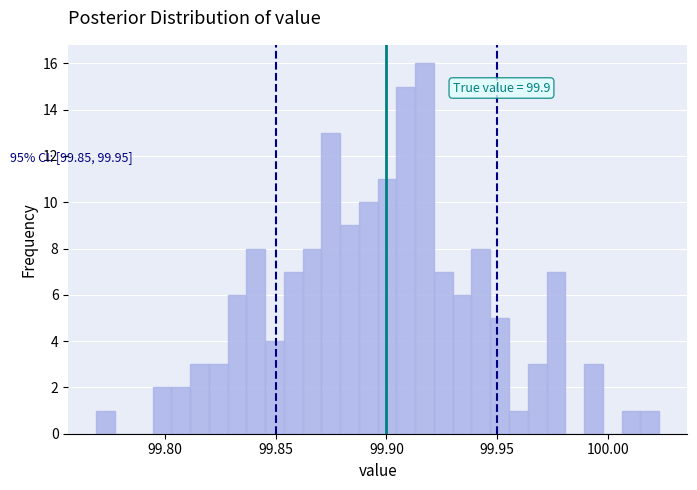

Around what value on the x-axis is the tallest bar? Give the approximate position of its centre, as read against the axis.

99.915